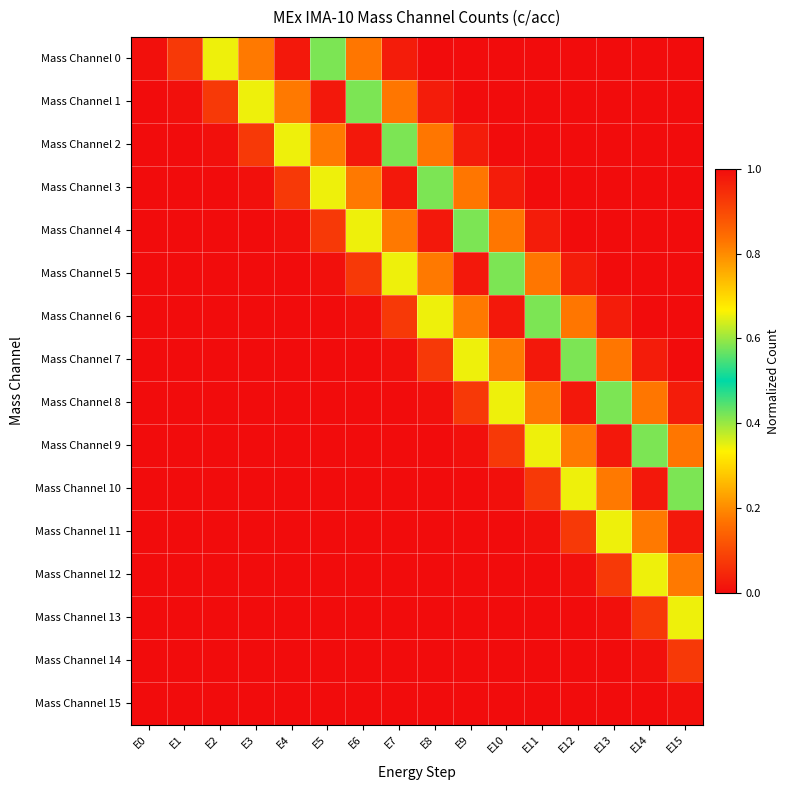

At how many categories does at least one series exceed 0?

16